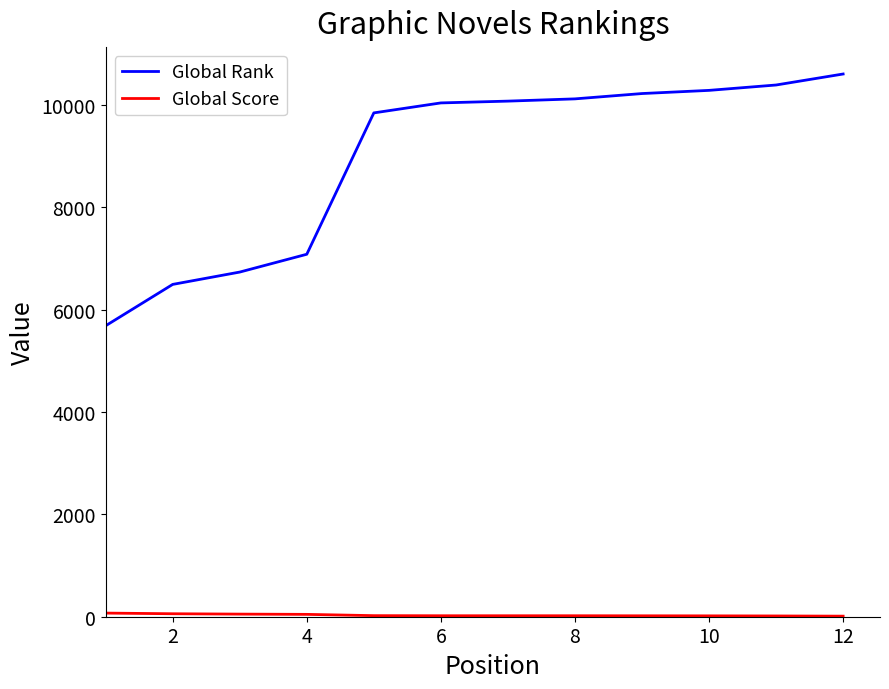

Which series has the largest range (max minus min)?

Global Rank